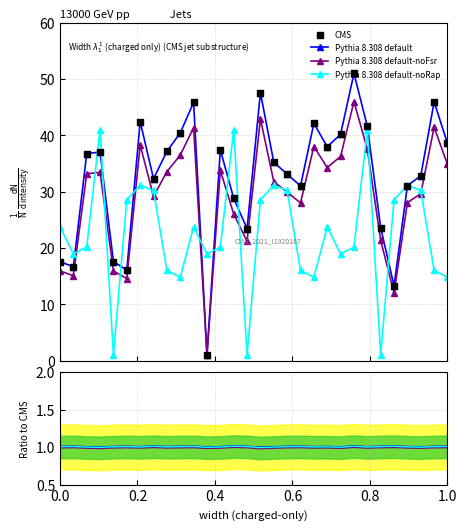

True or false: Pythia 8.308 default-noRap has more than 2 interior local peaks.

True